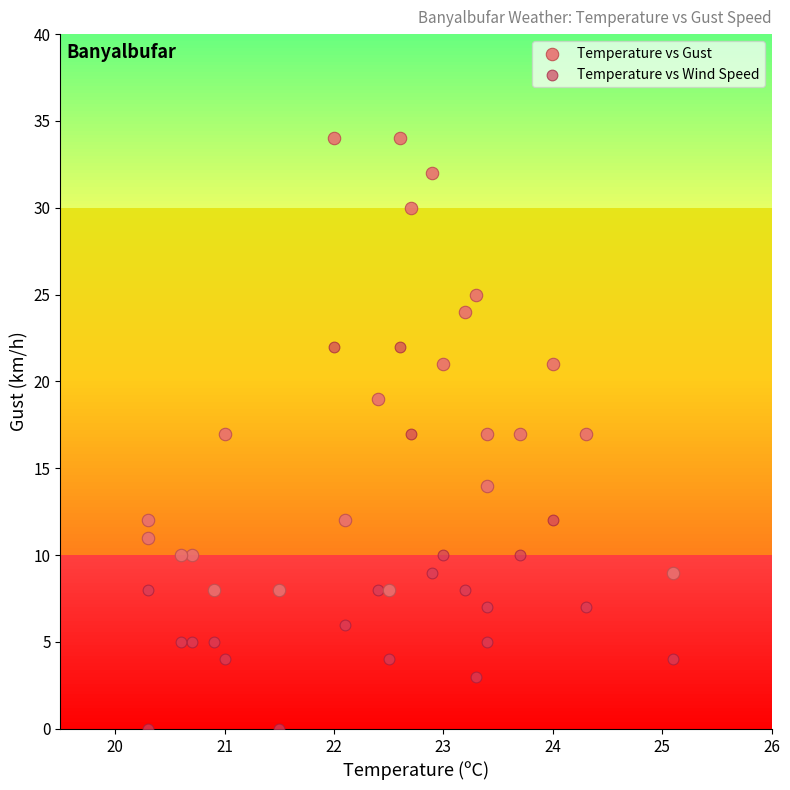

Across all data points, what is the range of Y values (max minus min)?

34